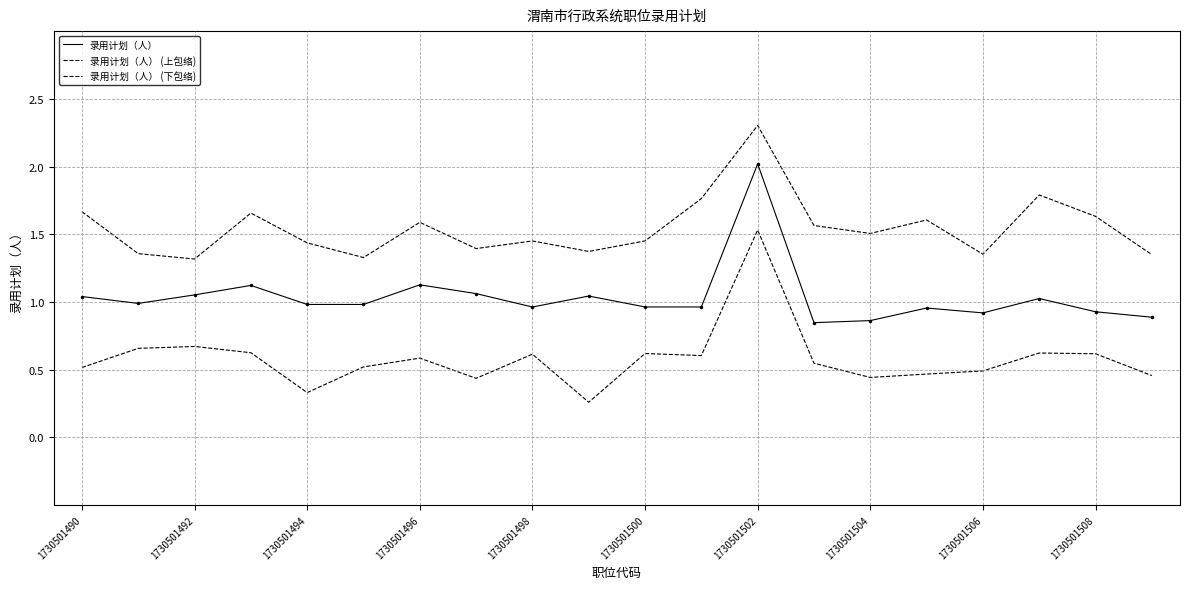

Is this an area chart (filled region under the line)?

No